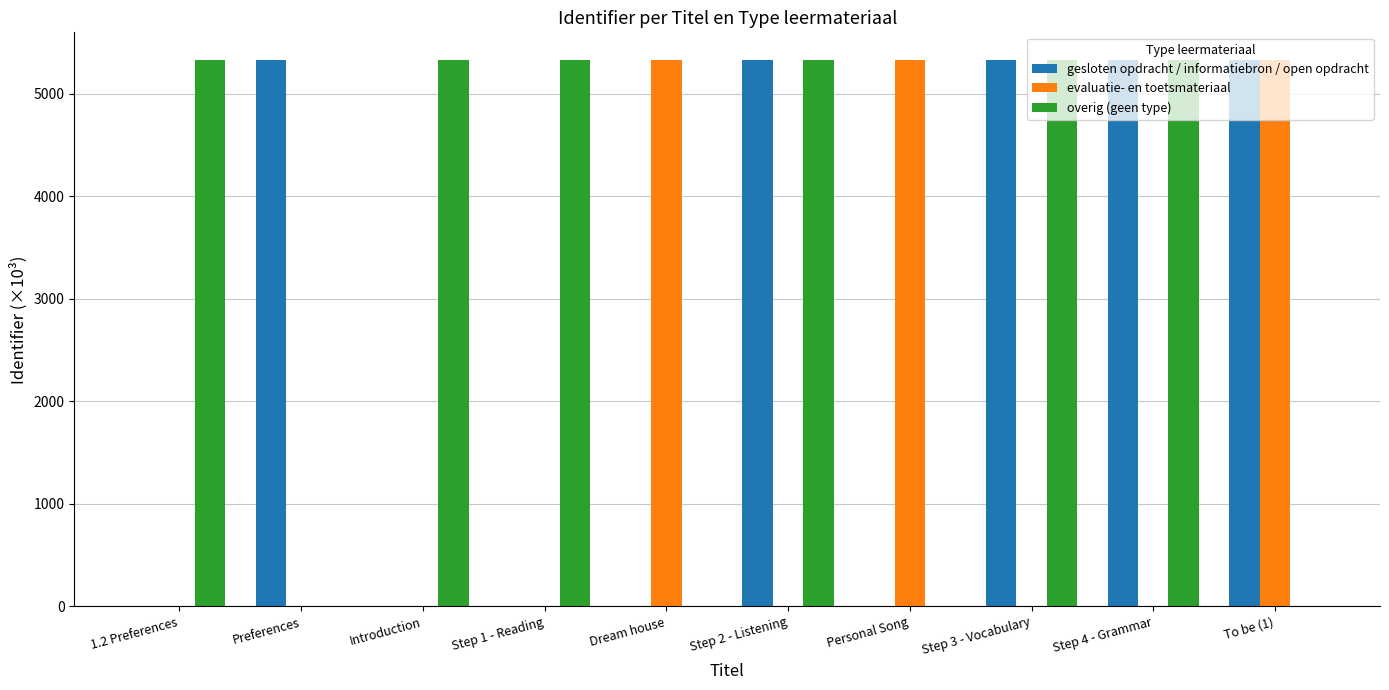

What is the sum of all evaluatie- en toetsmateriaal values?

15995.2